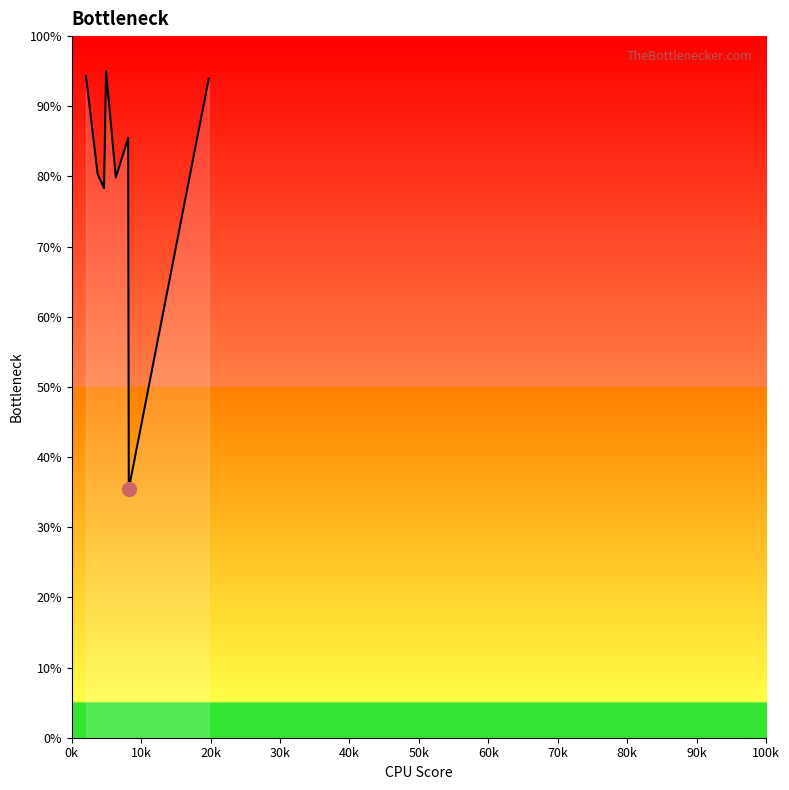

Reading right to left, extract all data points from this chart.

9392.5	3546.7	8550.1	7984.4	9500.0	7830.7	8035.7	9432.9